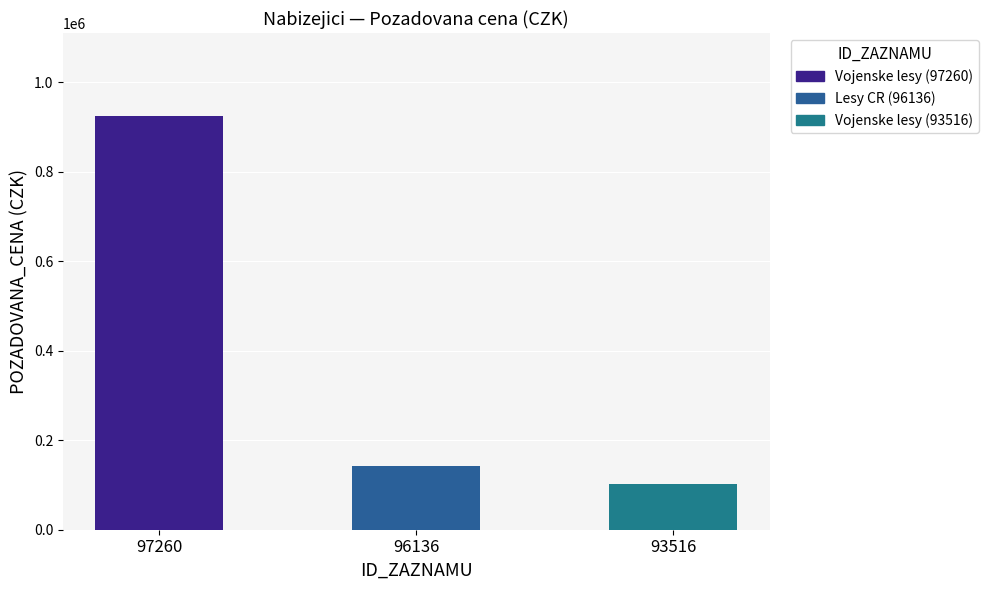

The chart shows a value of 147702 at 93516. True or false?

False